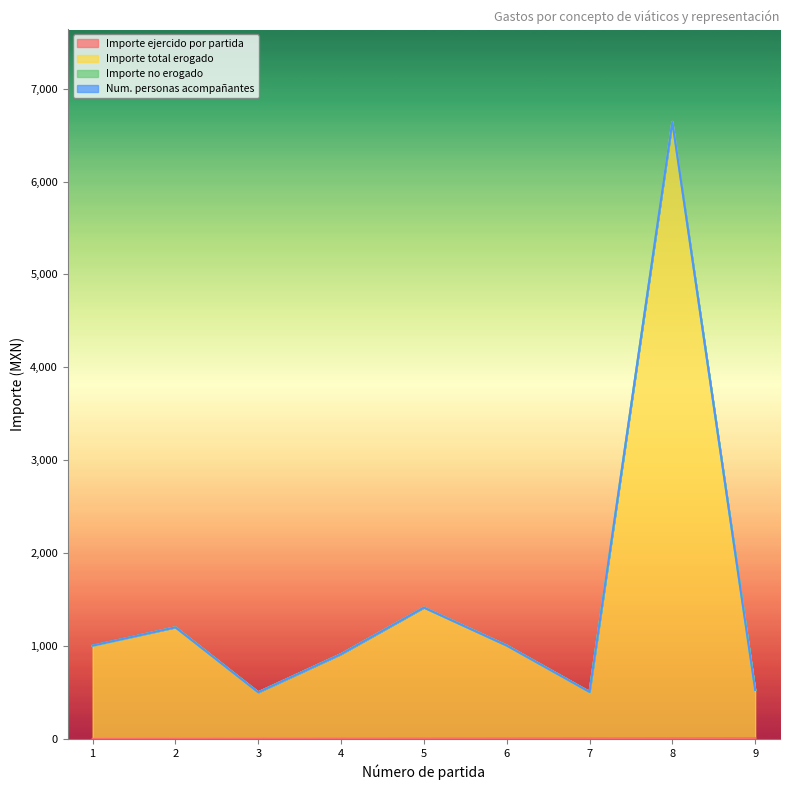

What is the value of the Importe total erogado point at the 5th from the left?

1414.6